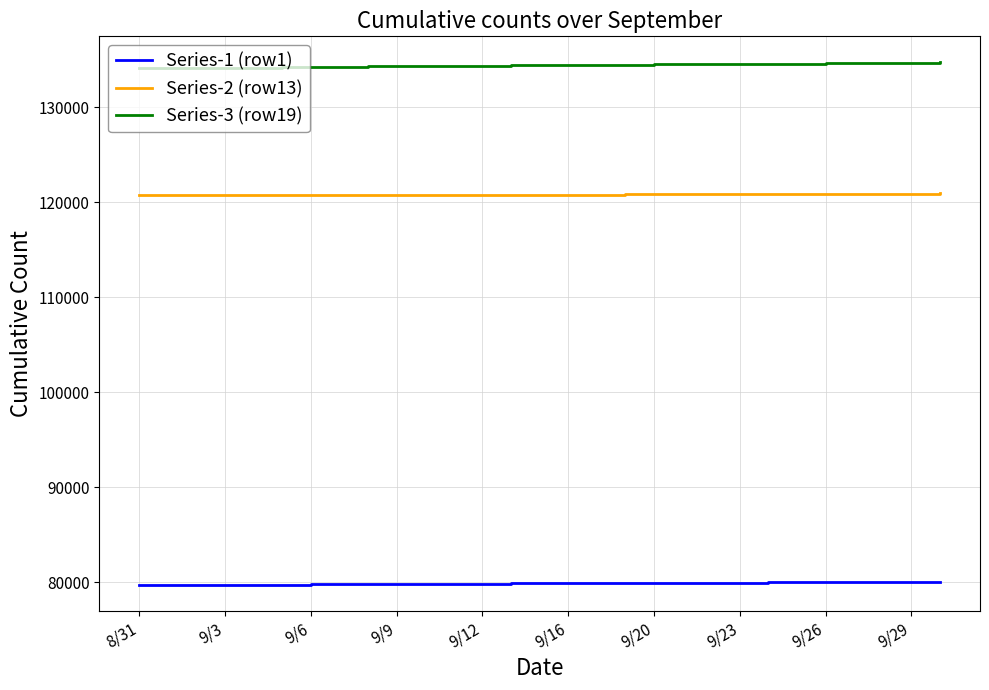

Rank the series by their maximum value, from lowest to highest.

Series-1 (row1), Series-2 (row13), Series-3 (row19)